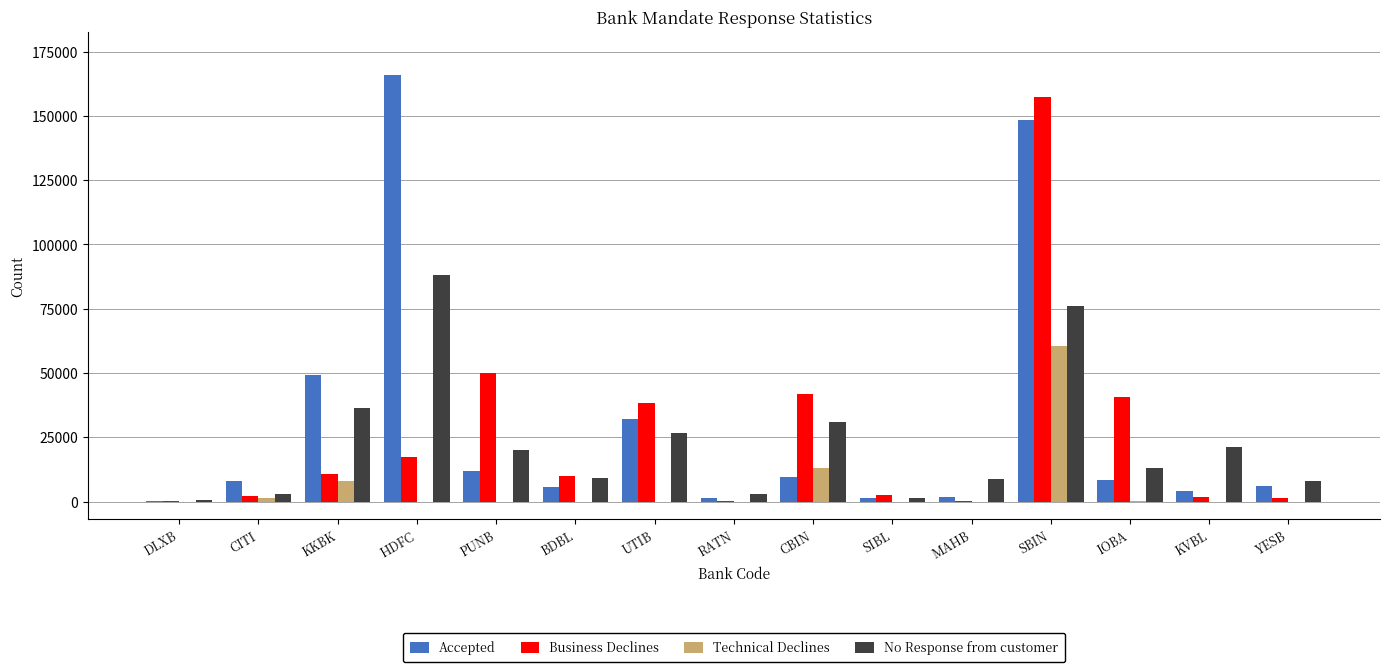

What is the total value across all series at CITI?

14055